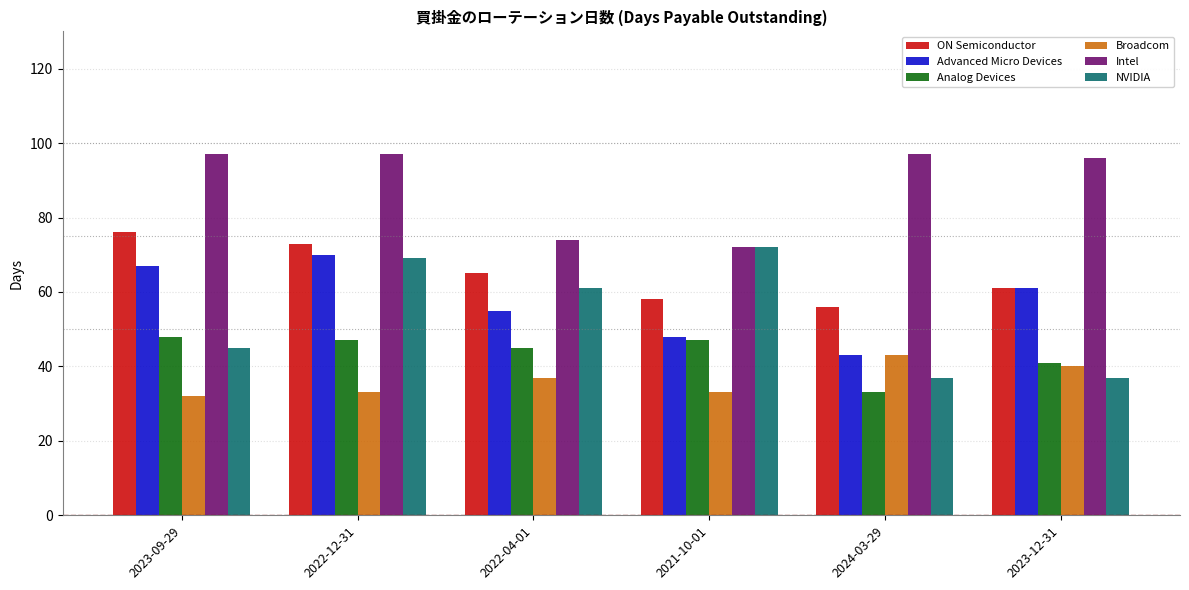

What is the minimum value for ON Semiconductor?

56